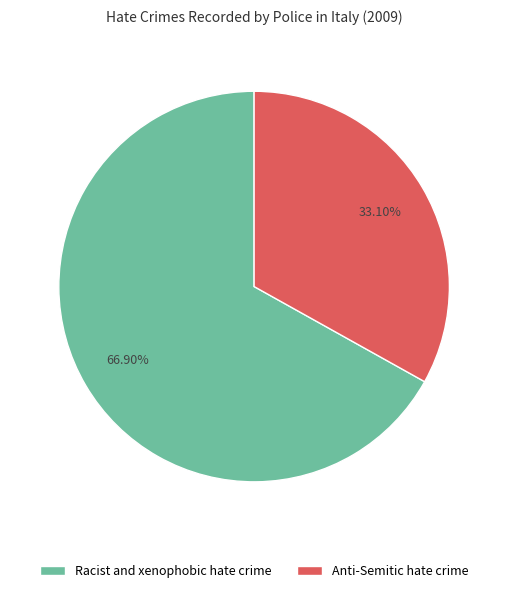

True or false: Anti-Semitic hate crime accounts for 33% of the total.

True